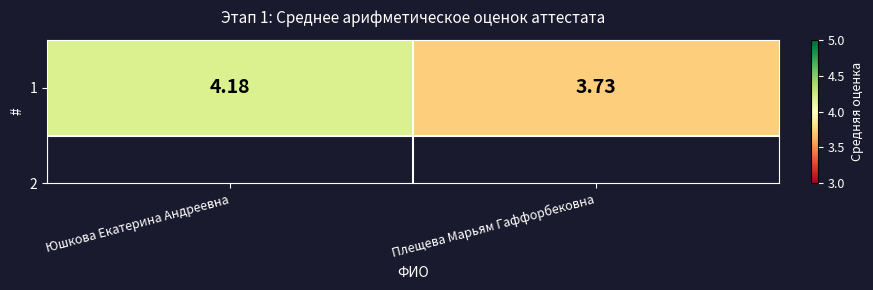

How many data points does each series have?

2